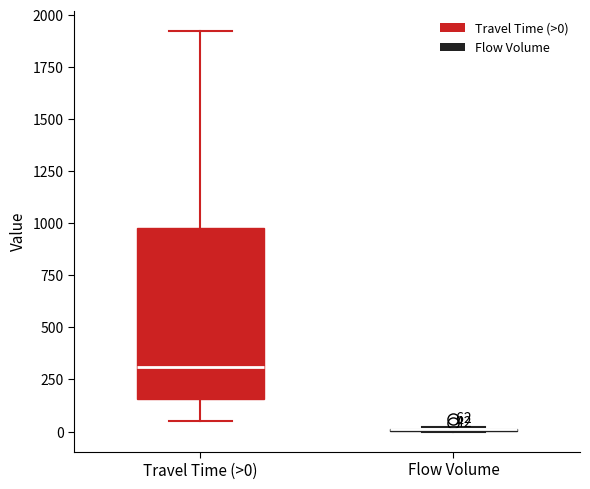

Comparing the boxes themselves (not the whiskers), which one is the tallest?

Travel Time (>0)